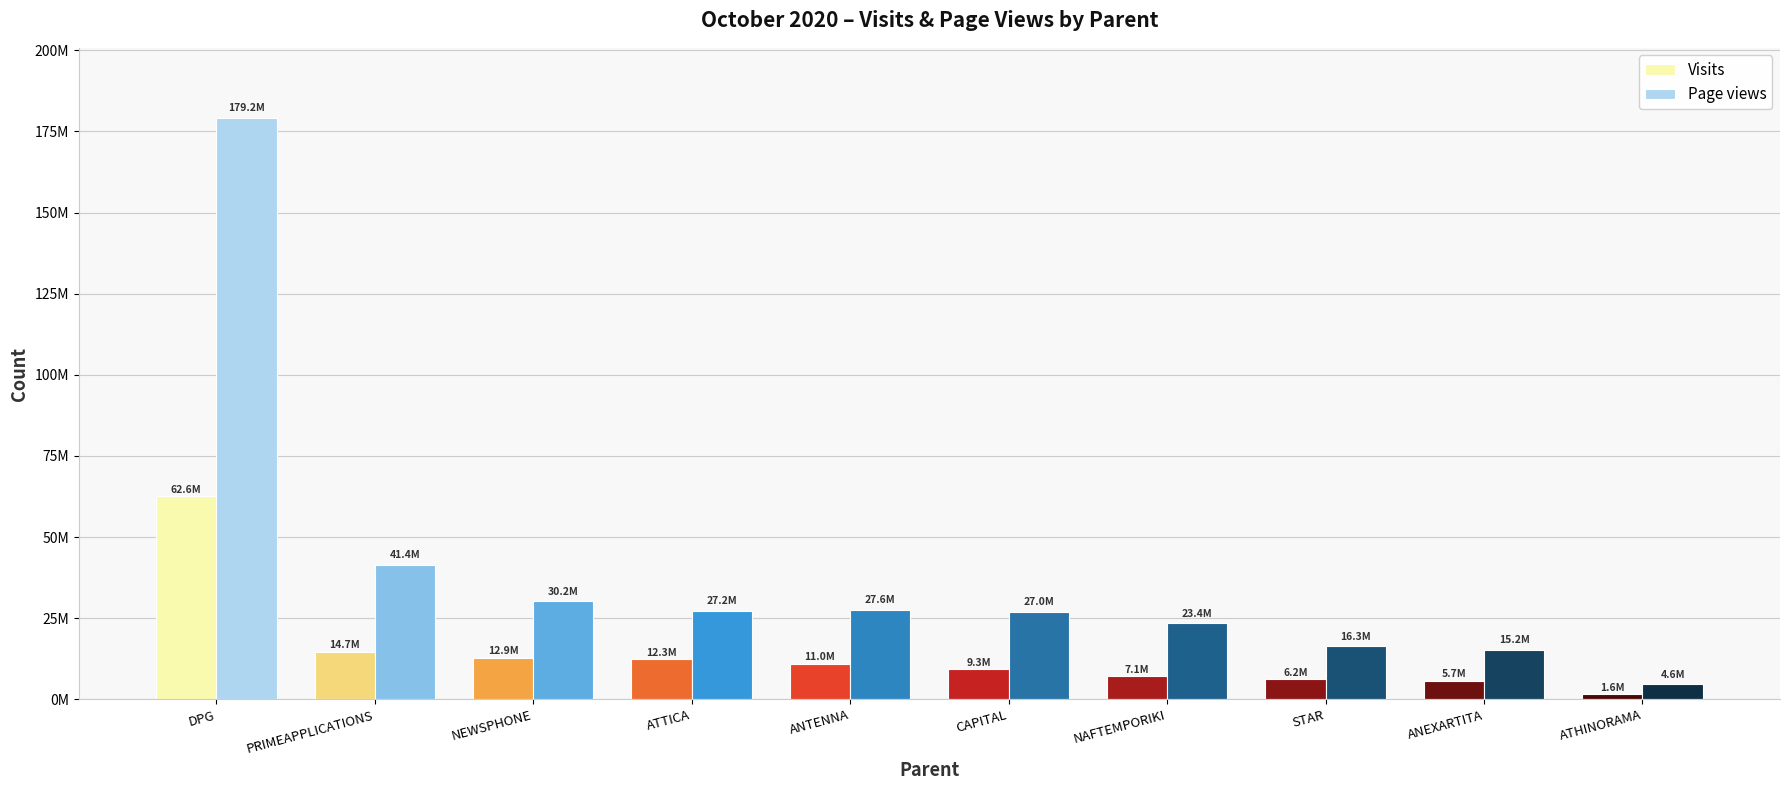

List the labels in order of Page views value, largest first.

DPG